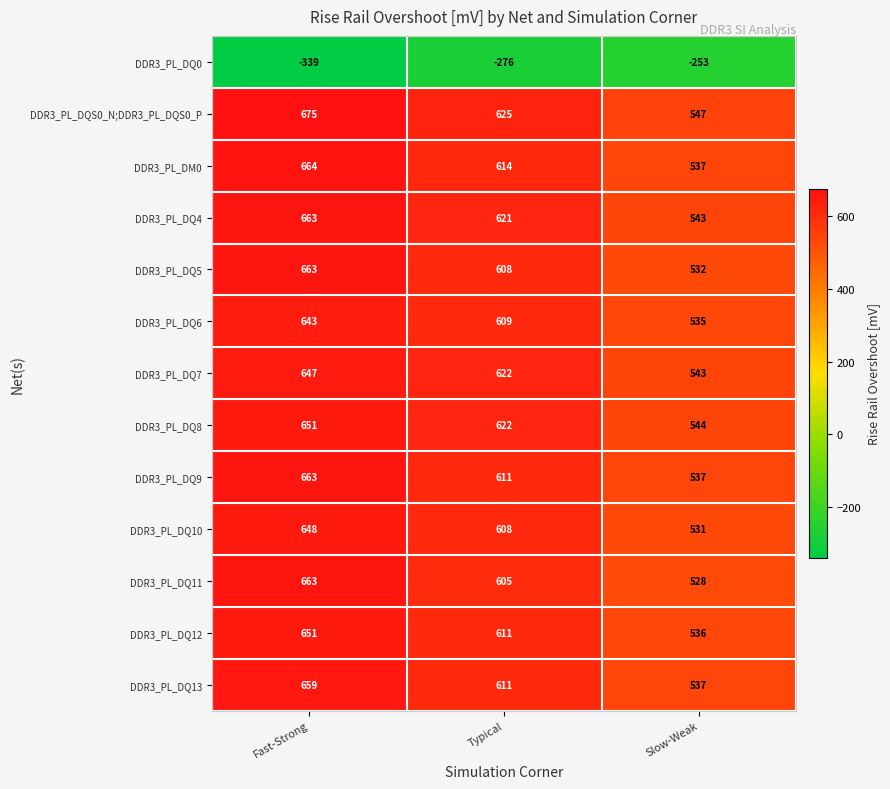

What is the total value across all series at Typical?

7091